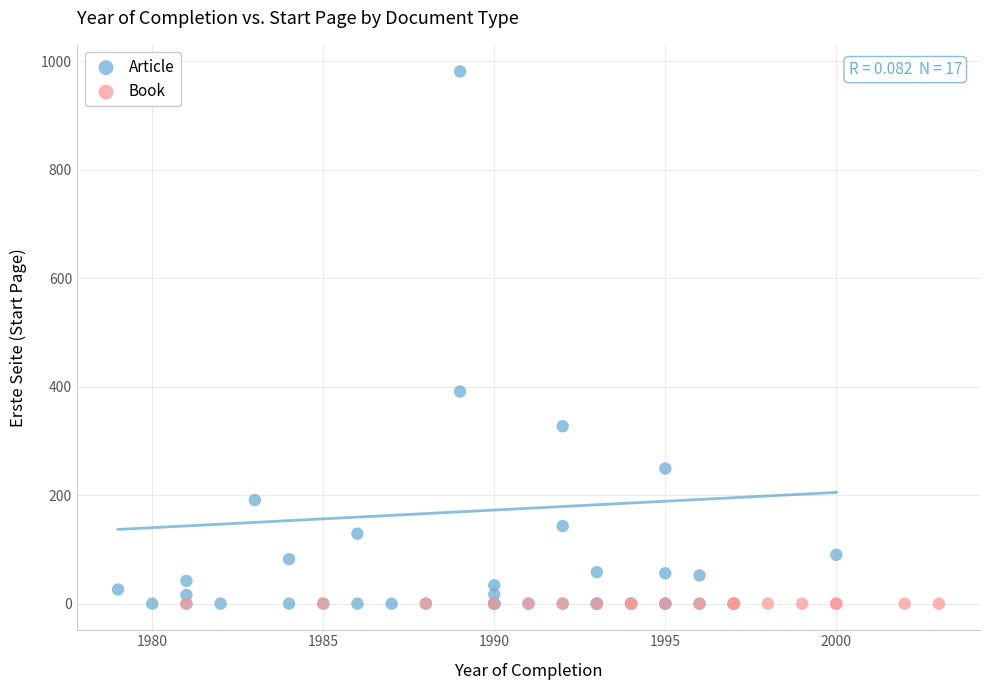

Which series reaches the maximum Y coordinate?

Article